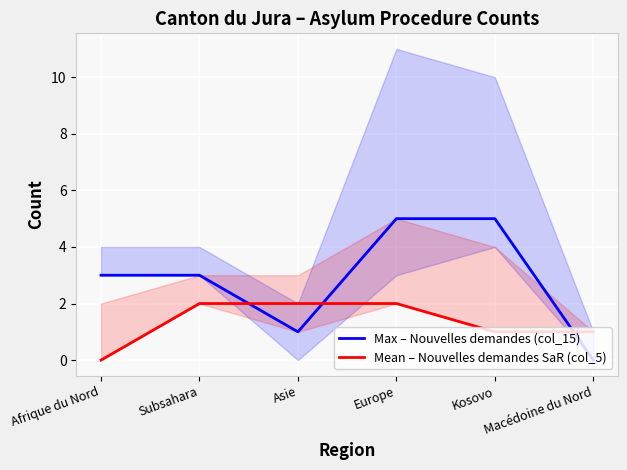

True or false: Max – Nouvelles demandes (col_15) has more than 2 points higher than both neighbors.

False